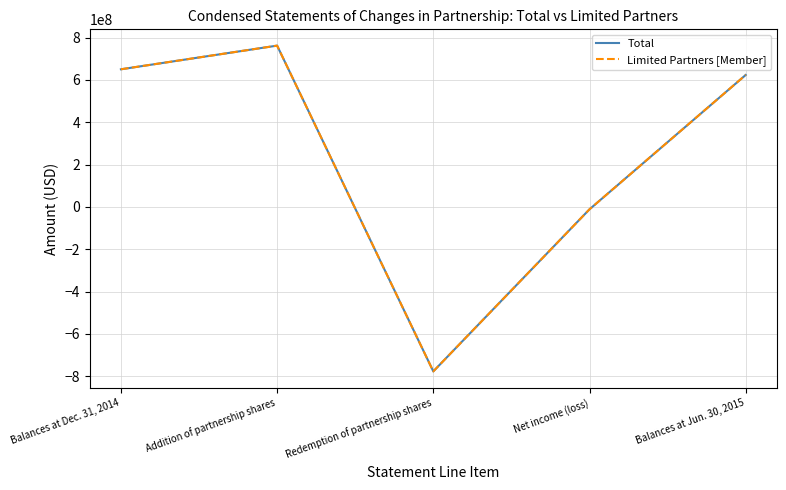

What is the minimum value shown in the chart?

-777584490